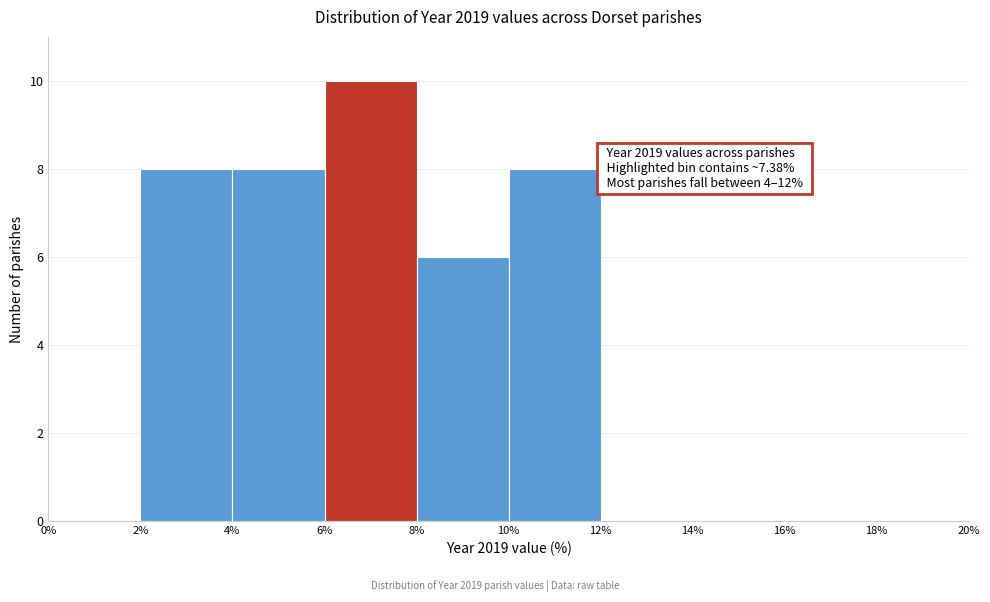

Over which range of the x-axis is the bar tallest?

6% to 8%